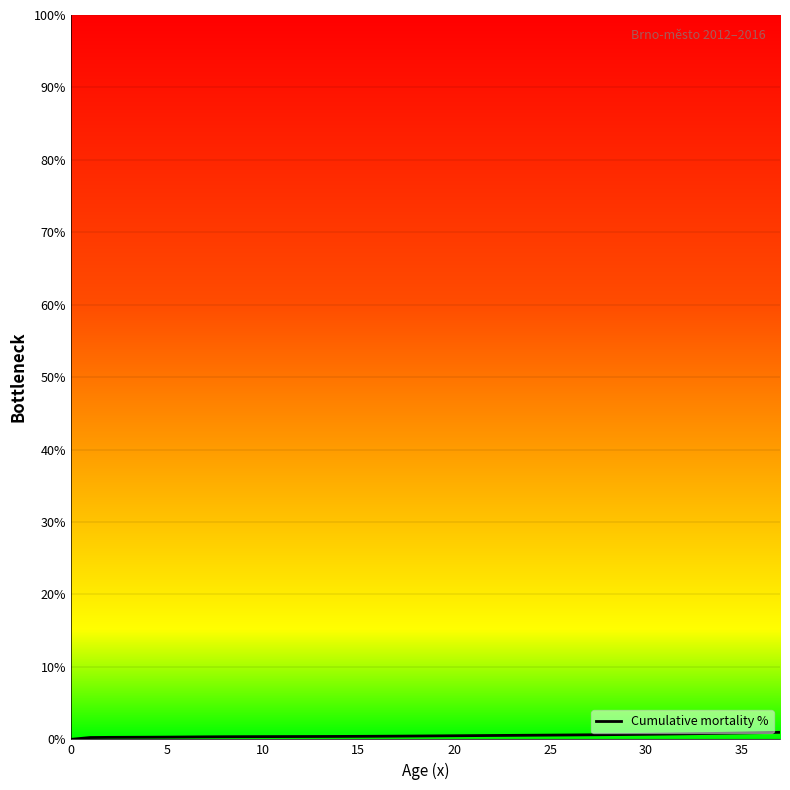

Reading left to right, what are all the values shown in this chart?

0.0	0.3	0.3	0.3	0.3	0.3	0.3	0.3	0.4	0.4	0.4	0.4	0.4	0.4	0.4	0.4	0.4	0.4	0.5	0.5	0.5	0.5	0.5	0.6	0.6	0.6	0.6	0.6	0.6	0.7	0.7	0.7	0.8	0.8	0.8	0.9	0.9	1.0